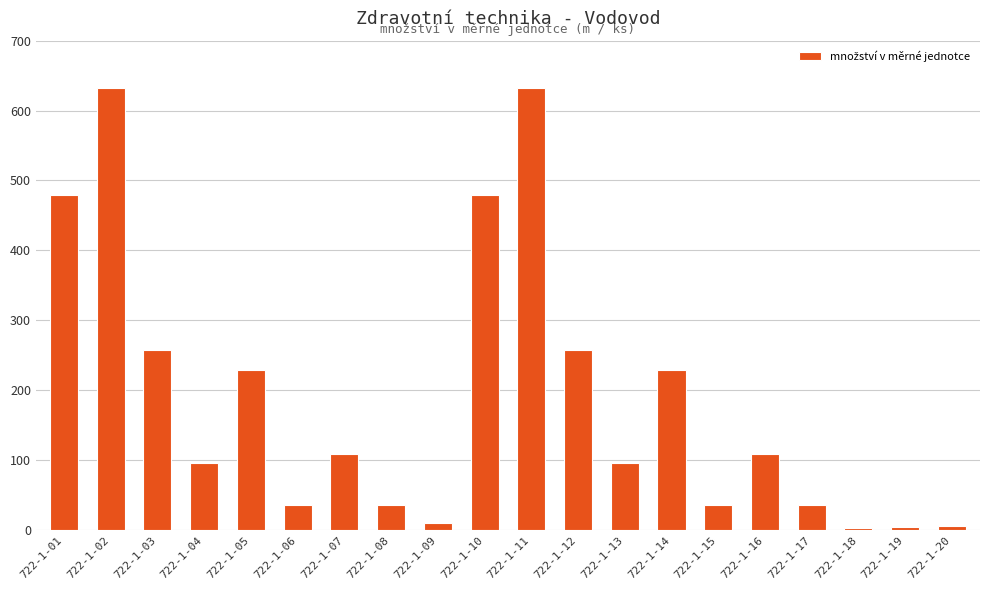

Read the value at 722-1-04, to the nearest 10.

100